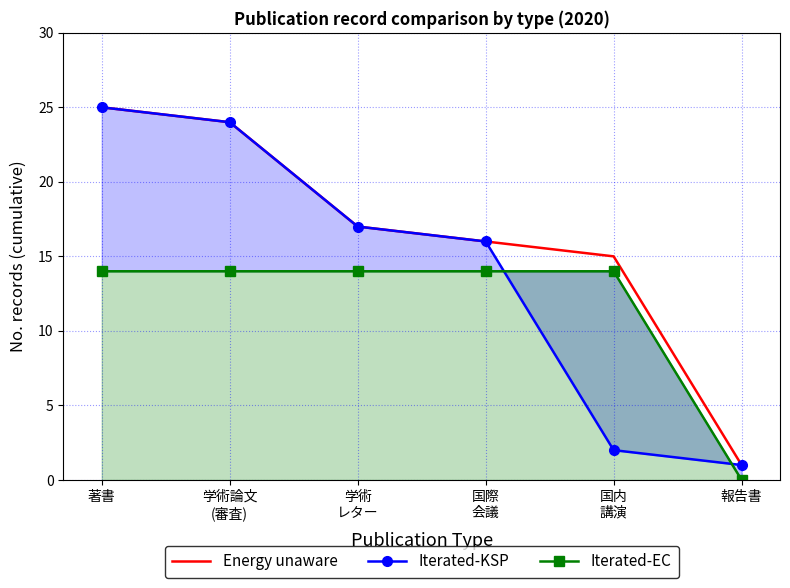

What is the difference between the highest and lowest values at 著書?

11